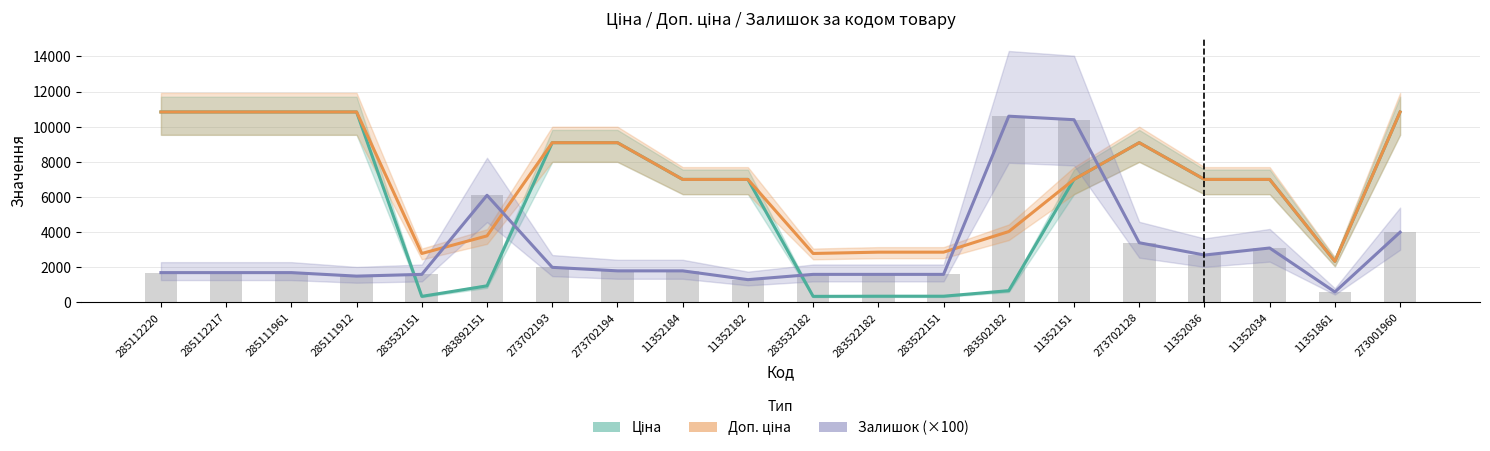

How many values in the Ціна series exceed 7002?

13